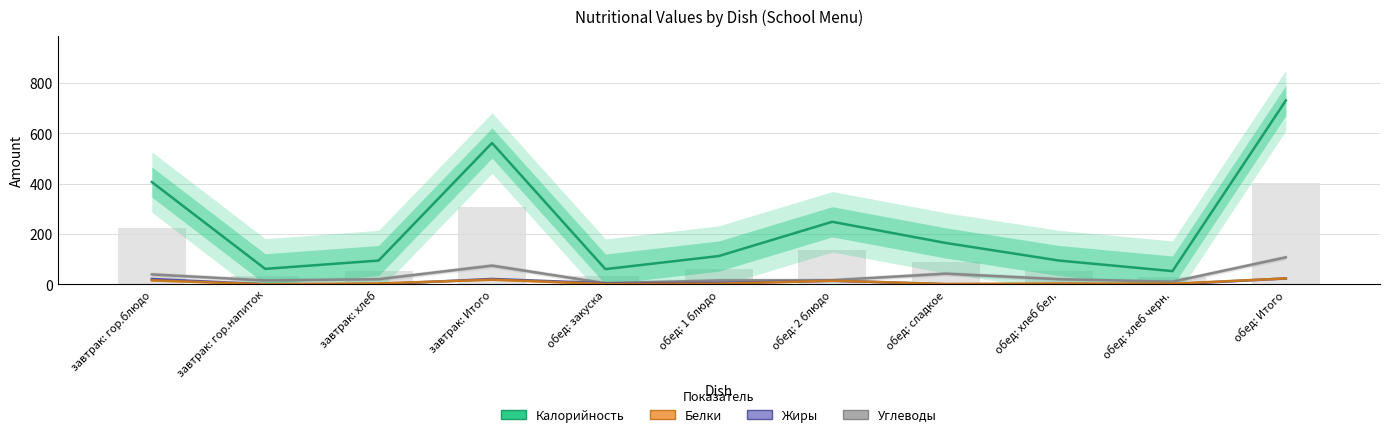

Is the value of Углеводы at завтрак: гор.напиток greater than the value of Белки at обед: сладкое?

Yes